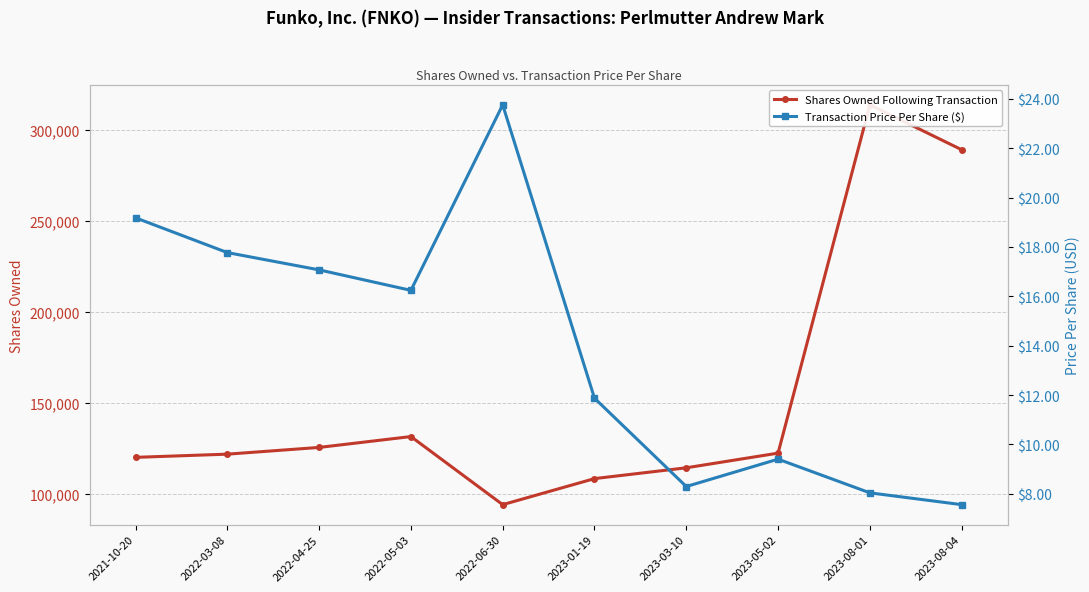

What is the maximum value for Shares Owned Following Transaction?

313676.0